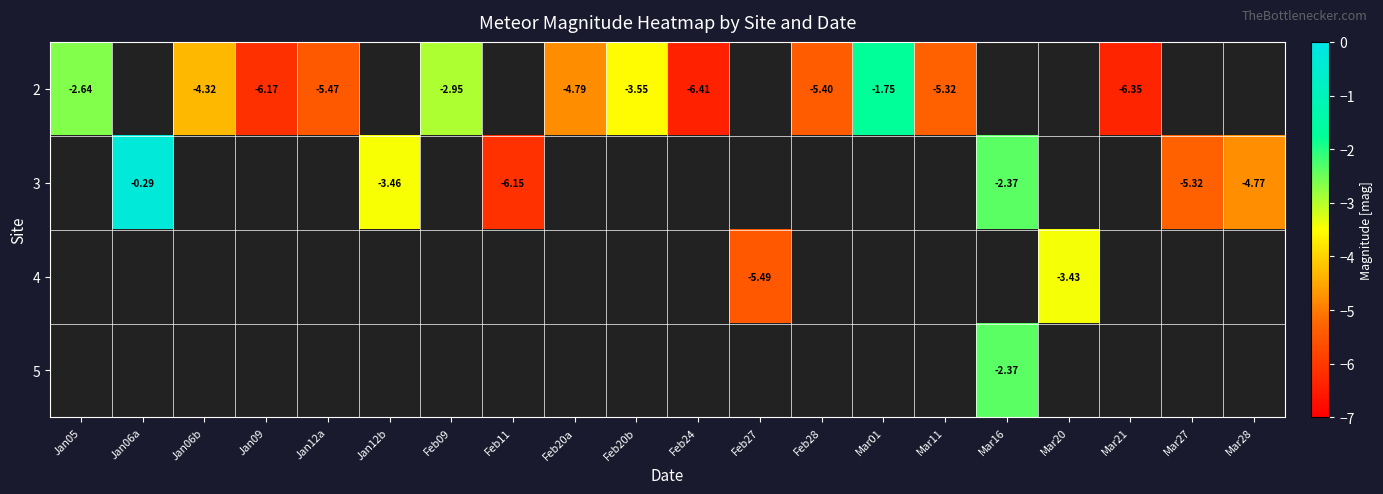

At which label is 2 closest to -3?

Feb09